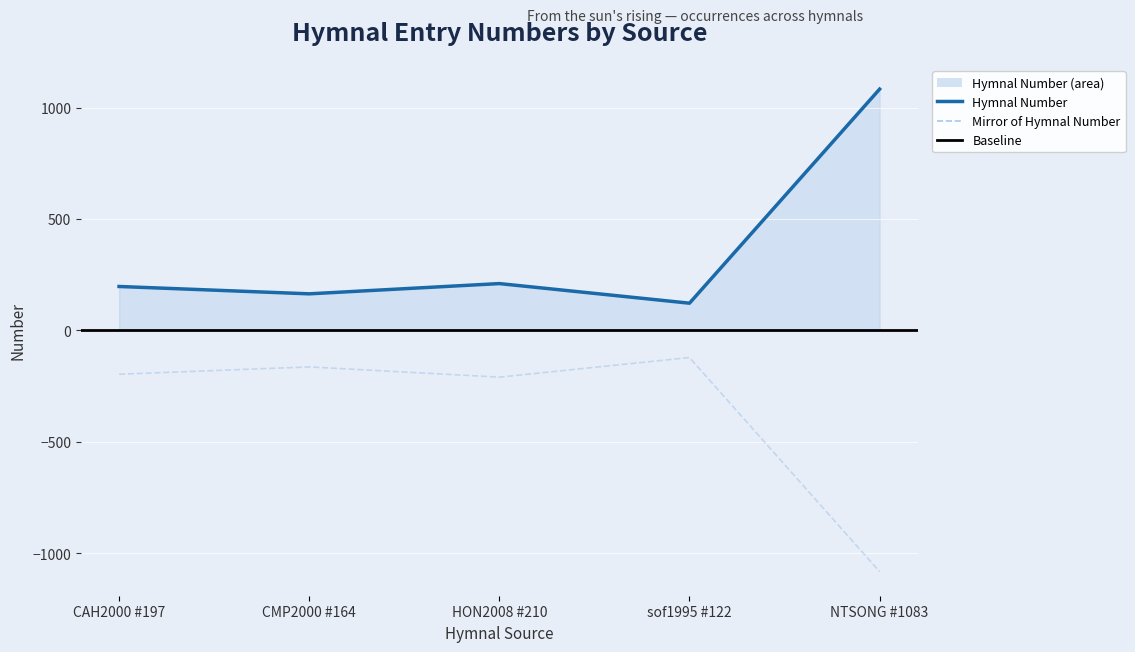

List the labels in order of value, largest first.

NTSONG #1083, HON2008 #210, CAH2000 #197, CMP2000 #164, sof1995 #122